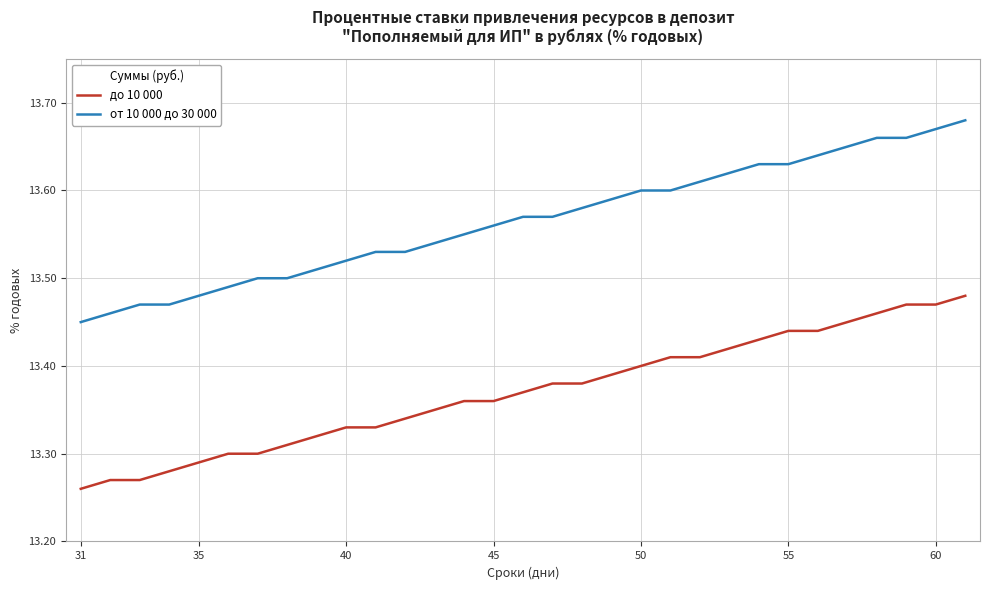

True or false: от 10 000 до 30 000 and до 10 000 intersect in this chart.

False